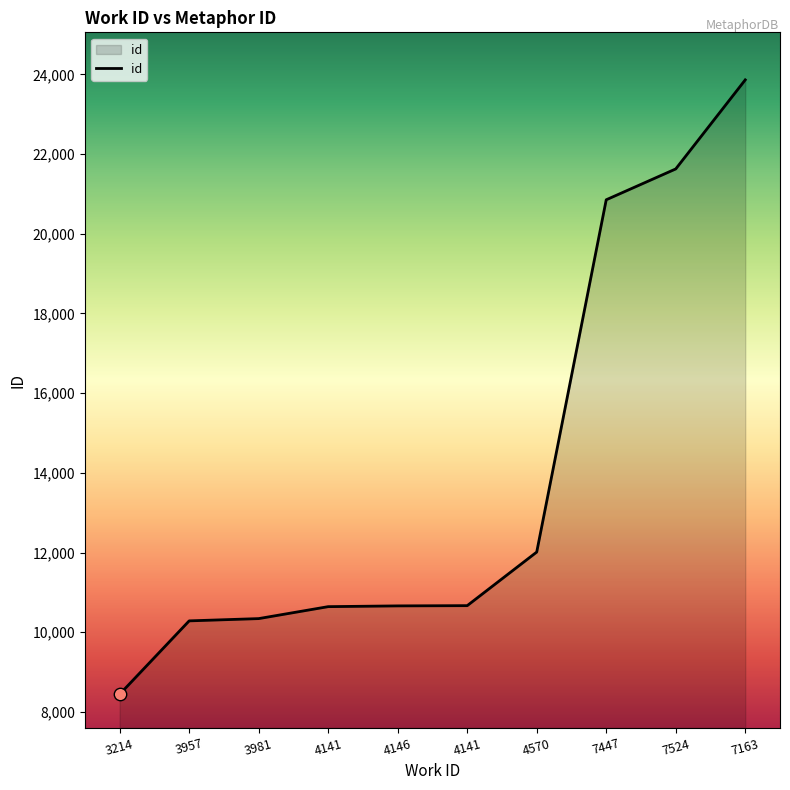

How many lines are shown in the chart?

1